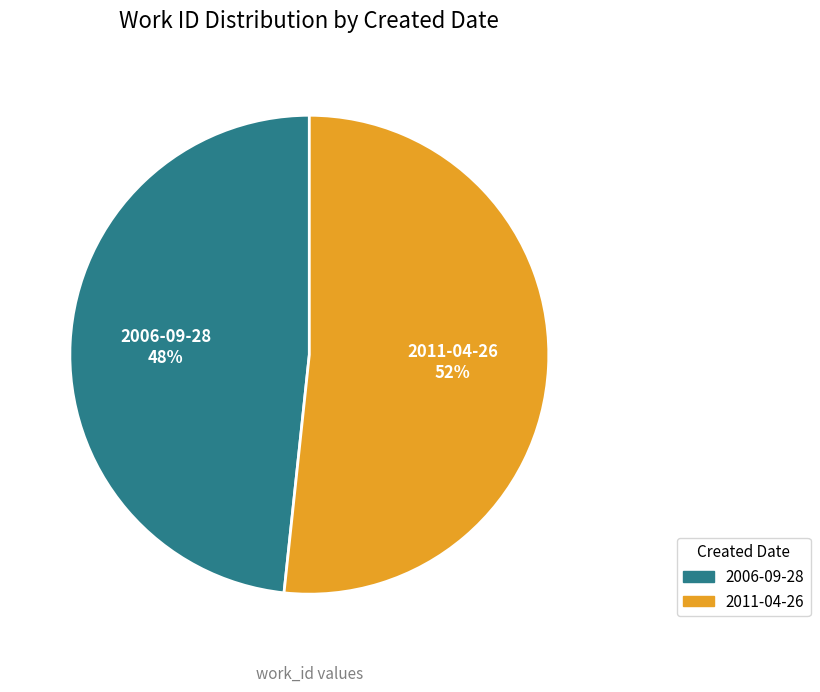

Is 2006-09-28 the majority of the pie?

No